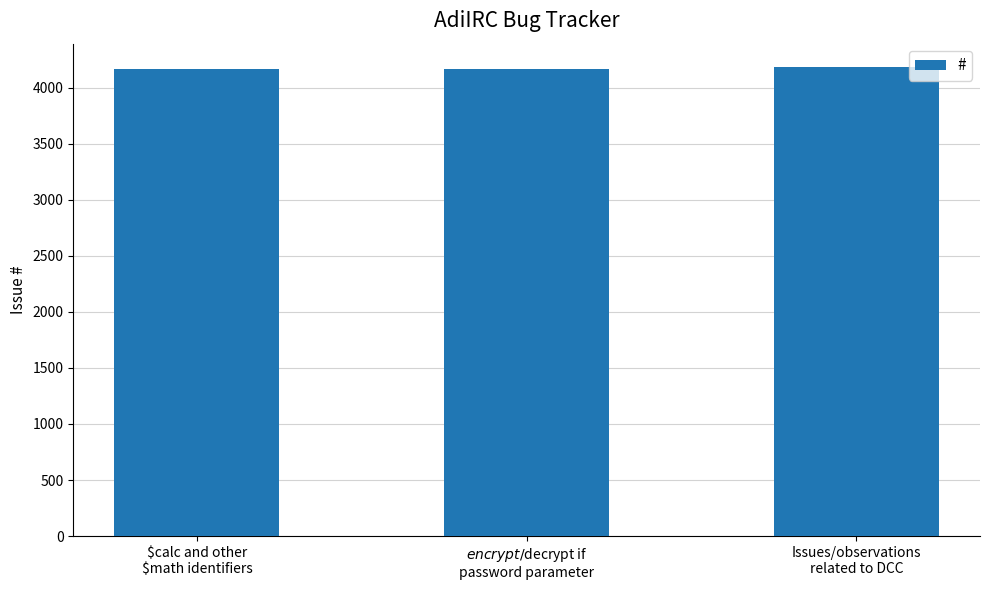

What is the minimum value shown in the chart?

4168